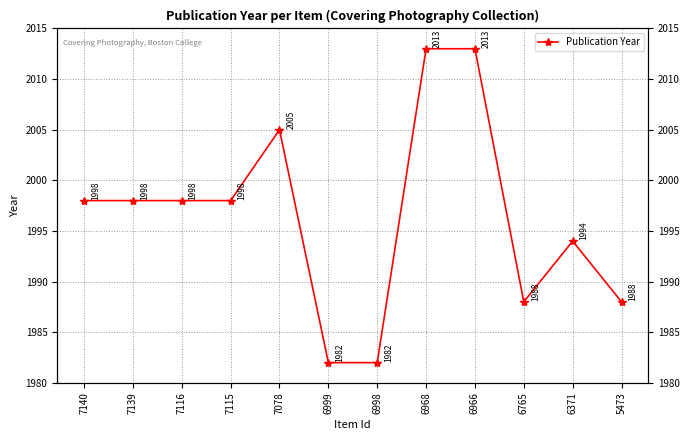

Which category has the lowest value across all series?

6999